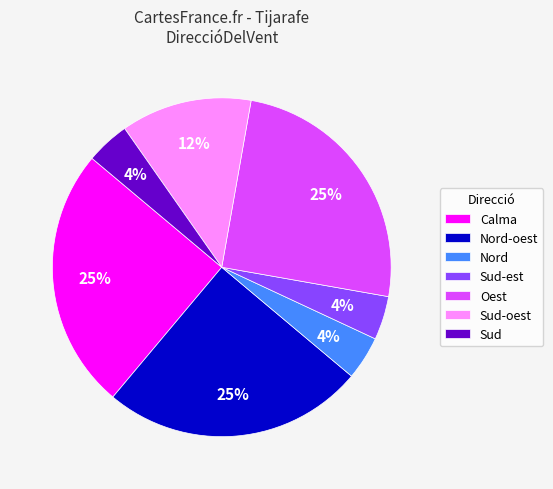

To the nearest percent, what portion does Nord represent?

4%